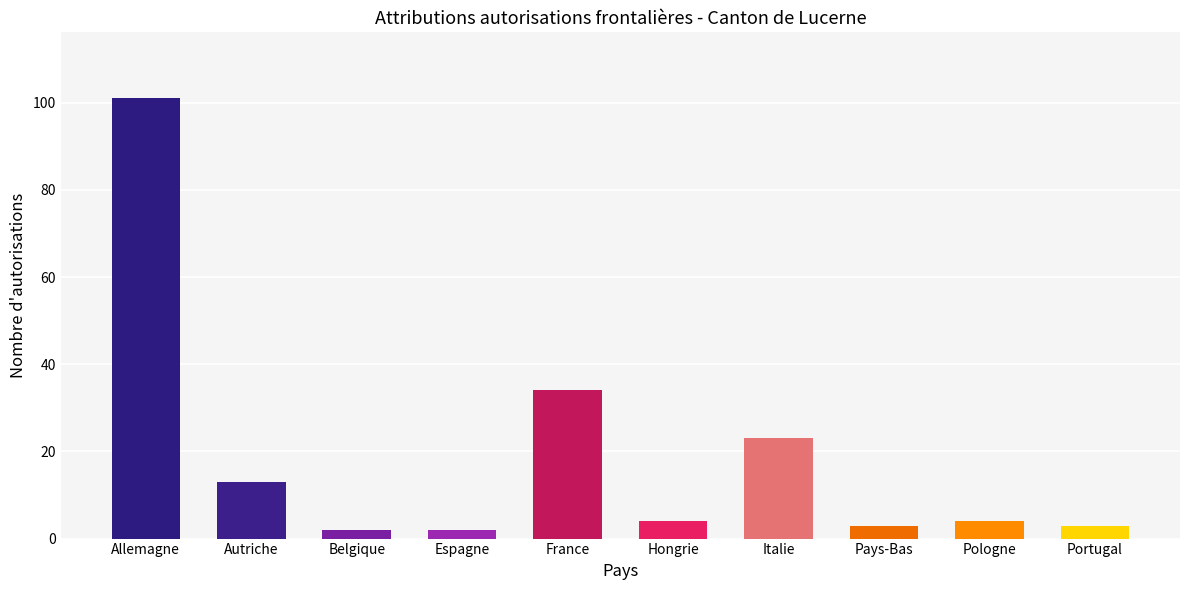

The chart shows a value of 34 at France. True or false?

True